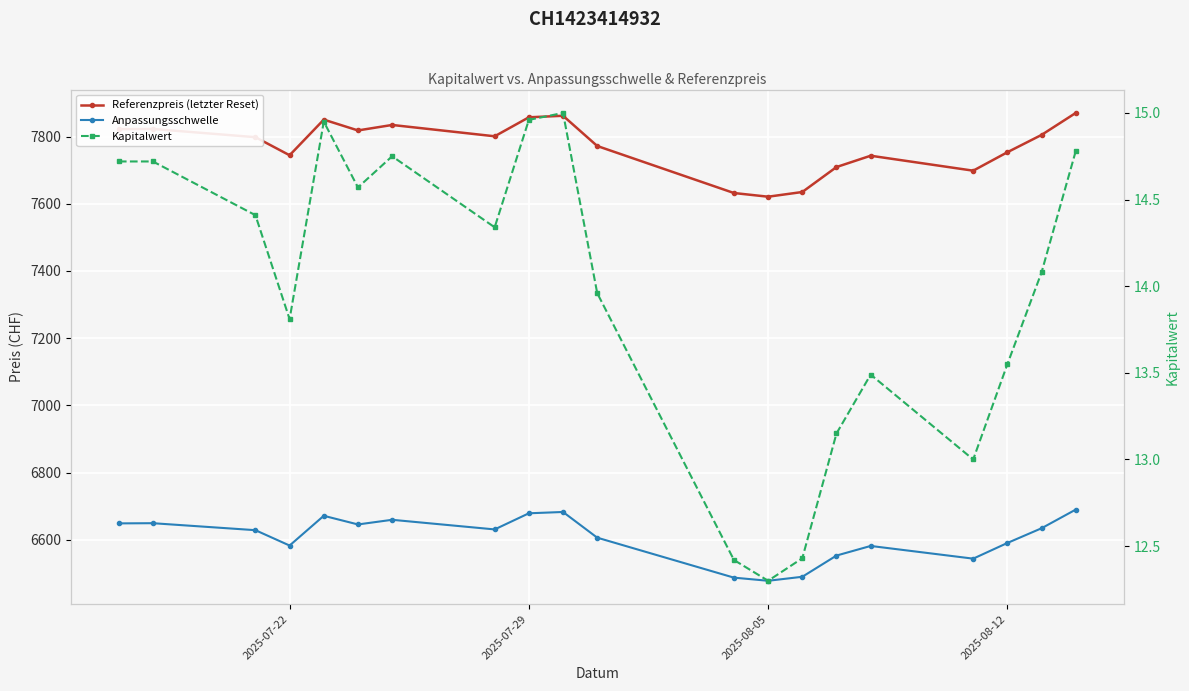

How many values in the Anpassungsschwelle series exceed 6630?

10